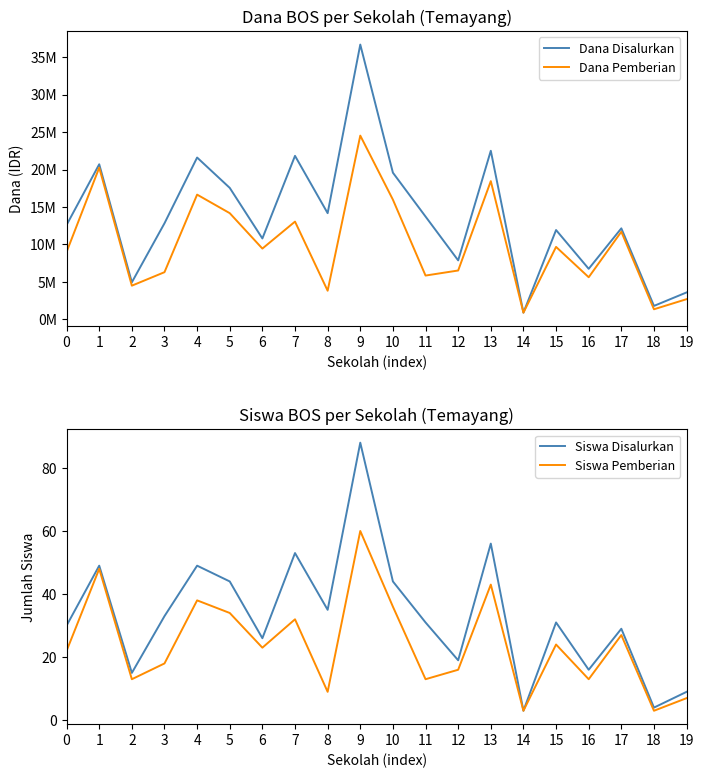

Is it true that Siswa Pemberian equals 23 at 16?

False